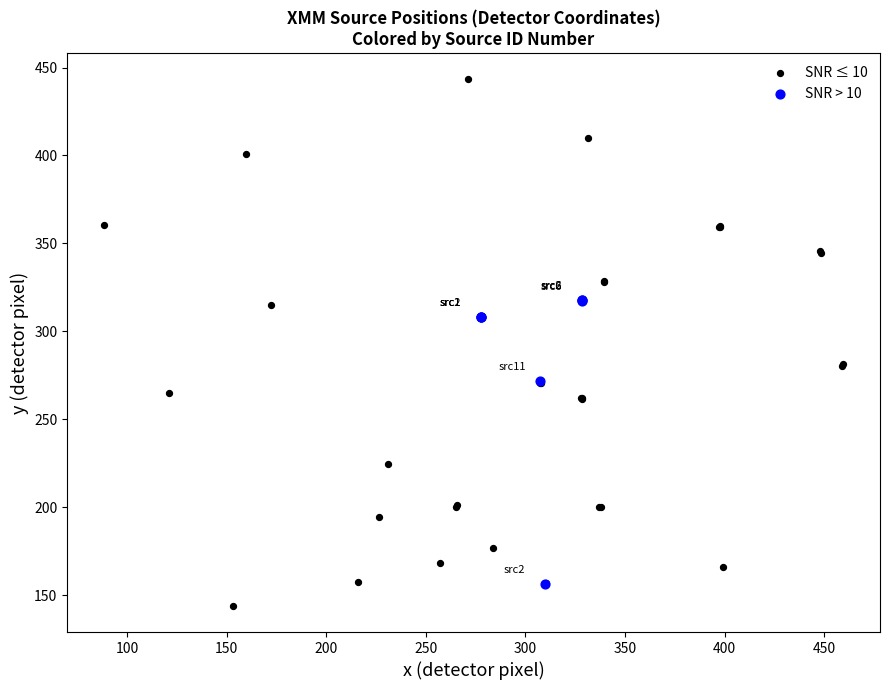

Which series has the widest spread of Y values?

SNR ≤ 10